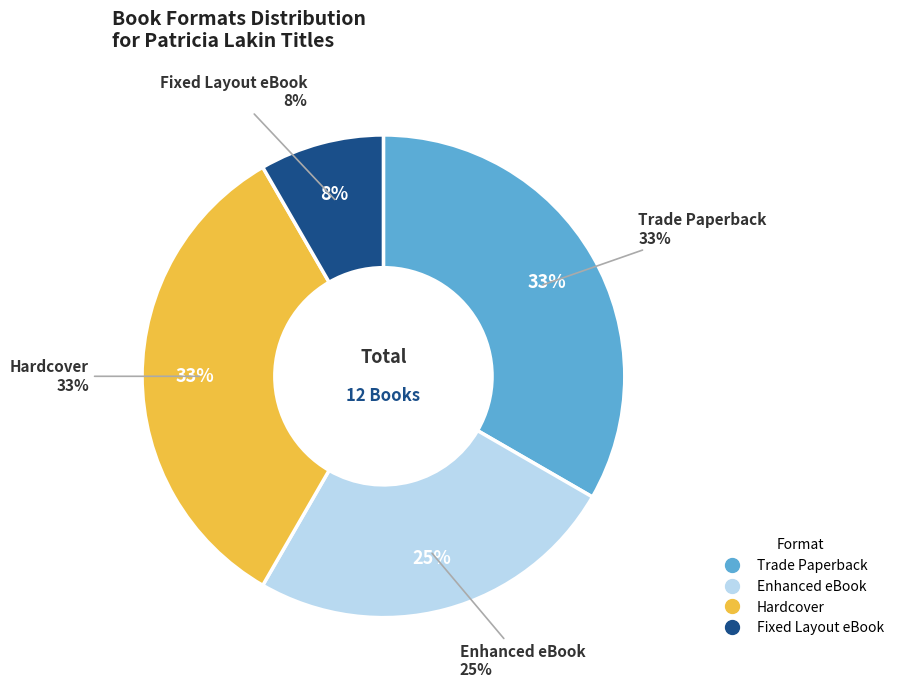

The Hardcover slice represents 23% of the pie. True or false?

False